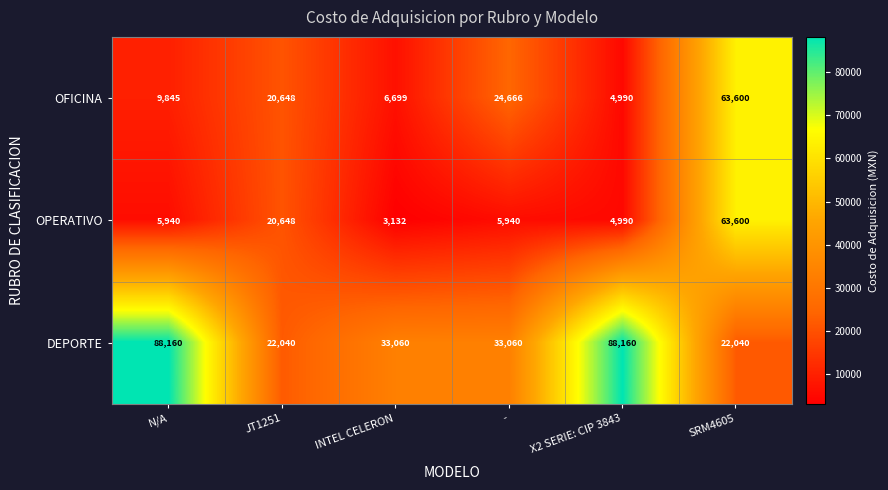

What is the smallest value displayed?

3132